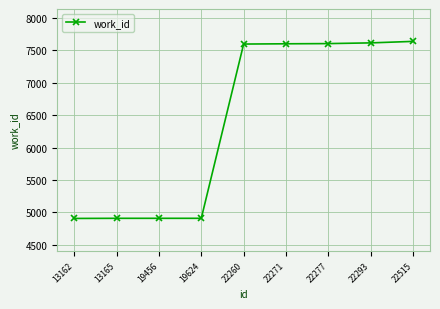

True or false: the data shows 3538 at 22260.

False